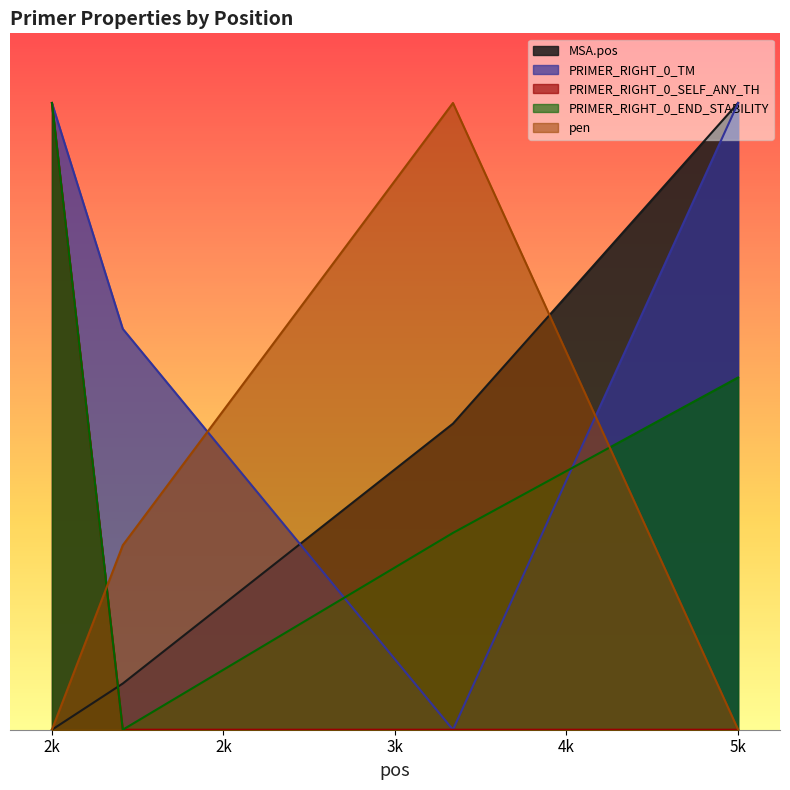

What is the approximate value of pen at 2377?

2147.1